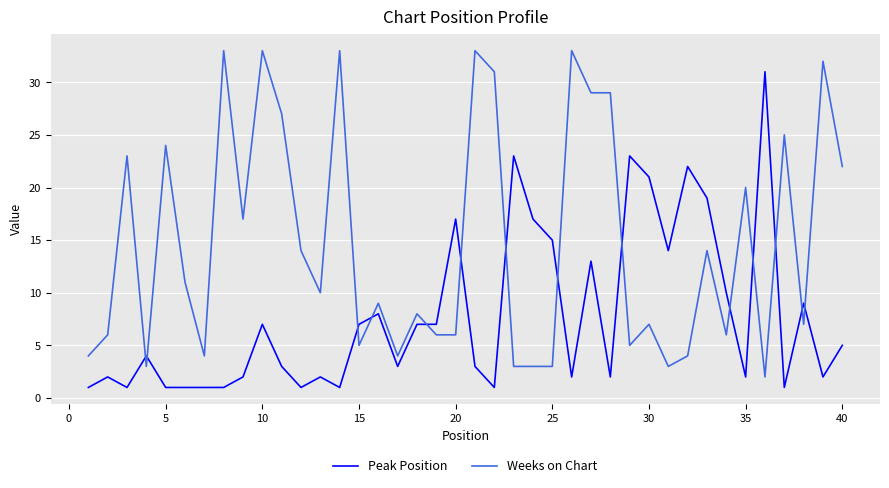

Rank the series by their maximum value, from lowest to highest.

Peak Position, Weeks on Chart